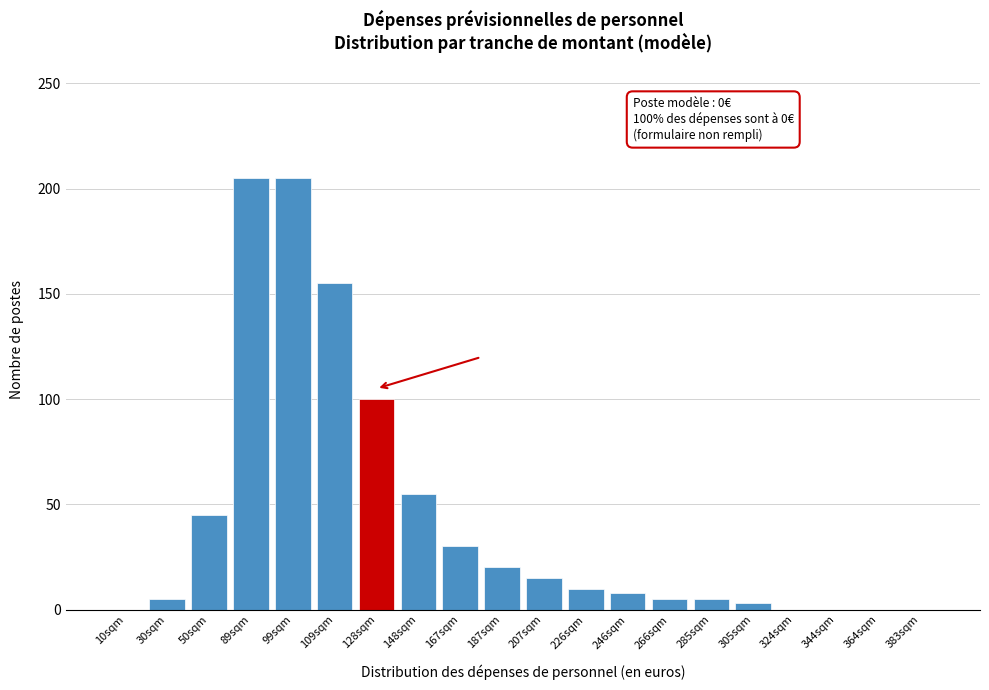

Reading right to left, what are all the values shown in this chart?

383sqm=0	364sqm=0	344sqm=0	324sqm=0	305sqm=3	285sqm=5	266sqm=5	246sqm=8	226sqm=10	207sqm=15	187sqm=20	167sqm=30	148sqm=55	128sqm=100	109sqm=155	99sqm=205	89sqm=205	50sqm=45	30sqm=5	10sqm=0